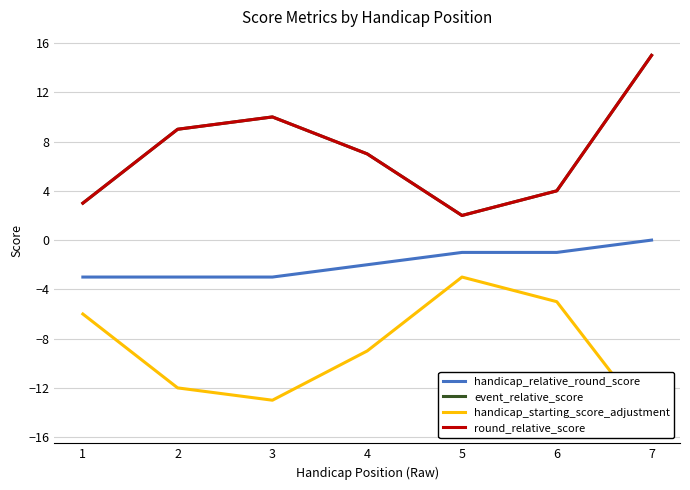

What is the average value of the handicap_starting_score_adjustment series?

-9